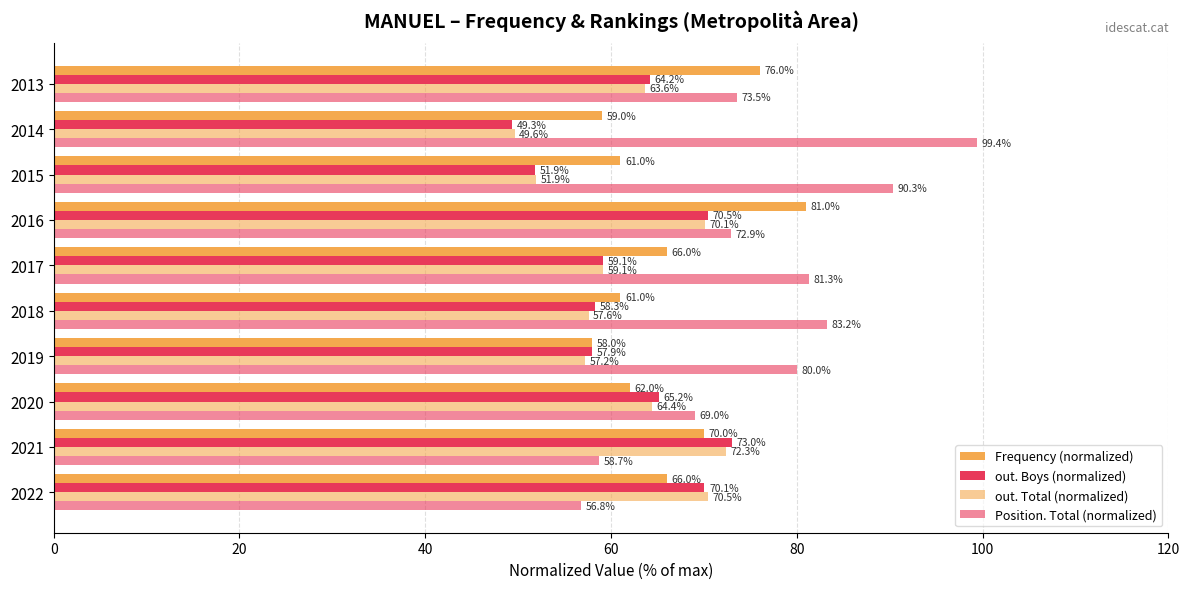

Reading left to right, extract all data points from this chart.

Frequency (normalized): 66.0	70.0	62.0	58.0	61.0	66.0	81.0	61.0	59.0	76.0
out. Boys (normalized): 70.1	73.0	65.2	57.9	58.3	59.1	70.5	51.9	49.3	64.2
out. Total (normalized): 70.5	72.3	64.4	57.2	57.6	59.1	70.1	51.9	49.6	63.6
Position. Total (normalized): 56.8	58.7	69.0	80.0	83.2	81.3	72.9	90.3	99.4	73.5